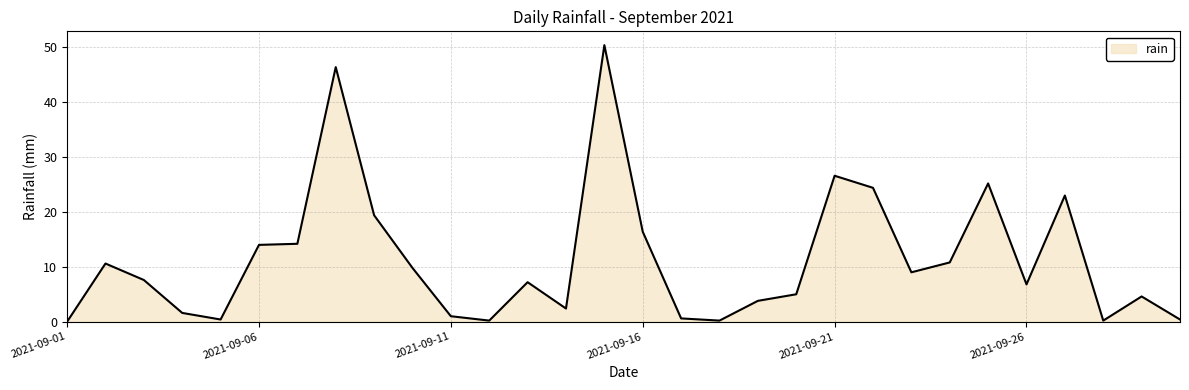

What is the difference between the maximum and minimum values?

50.4